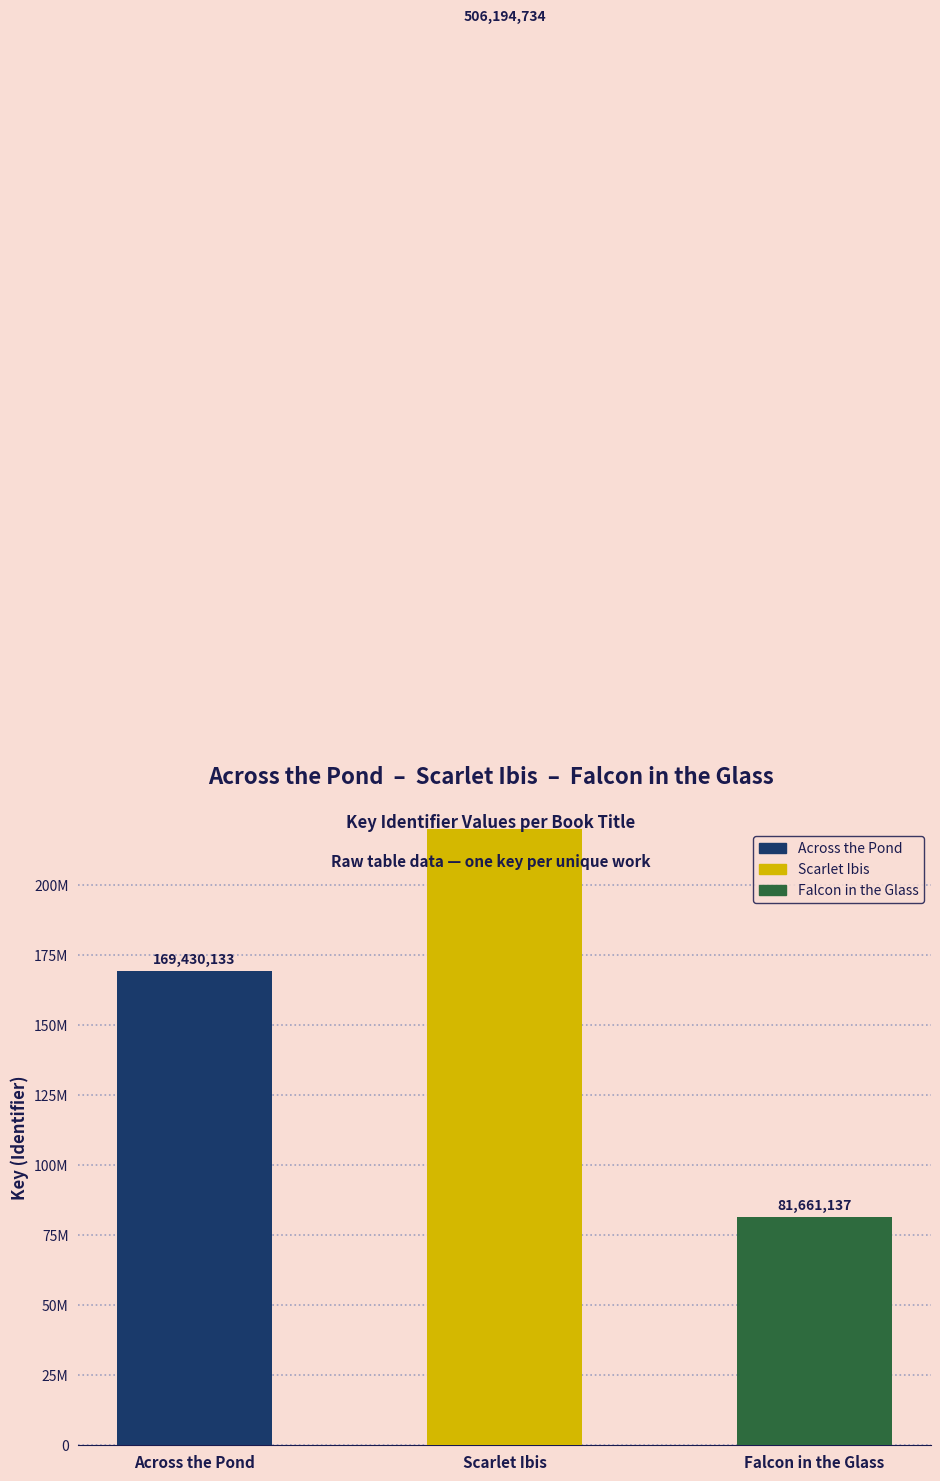

List the labels in order of value, largest first.

Scarlet Ibis, Across the Pond, Falcon in the Glass